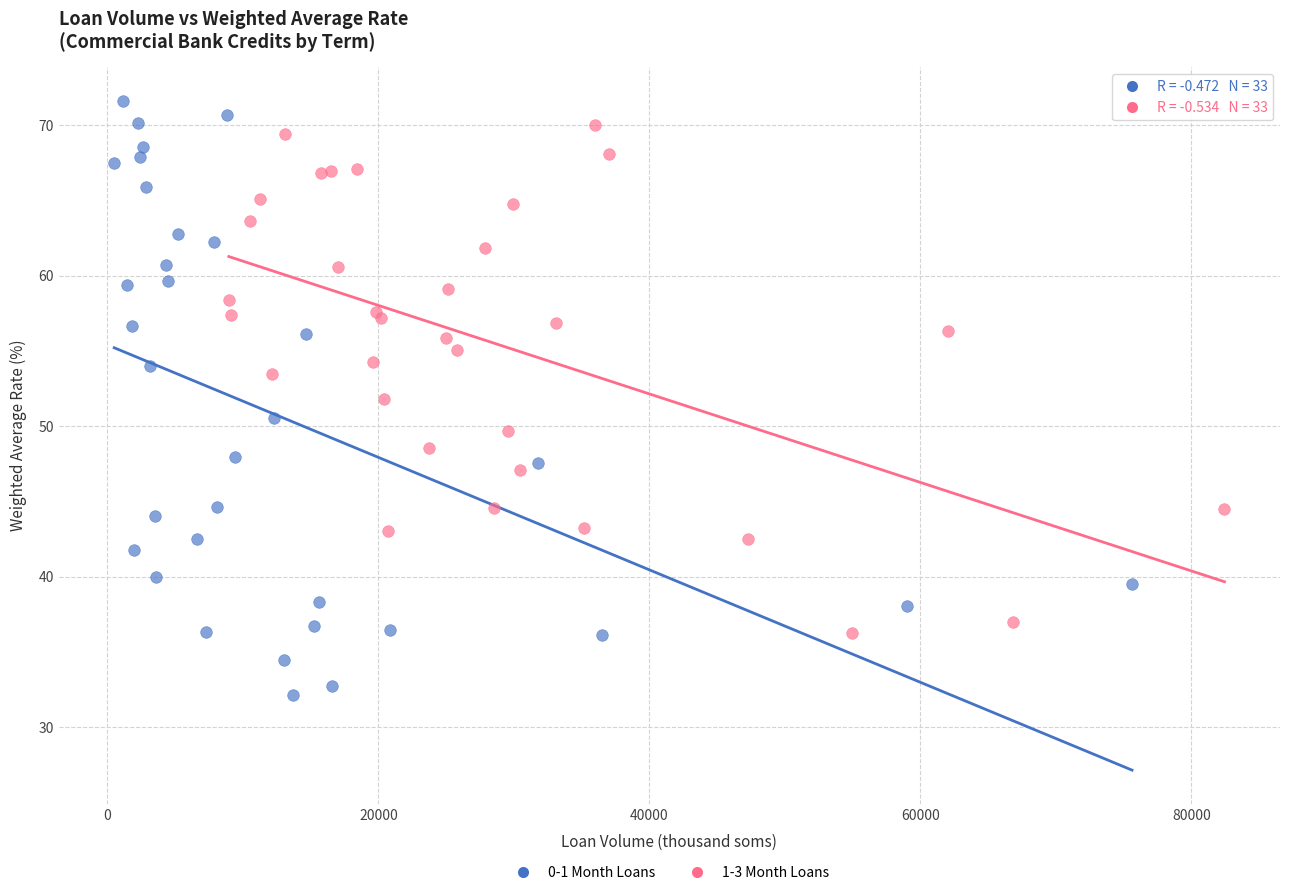

Which series contains the highest Y value?

0-1 Month Loans